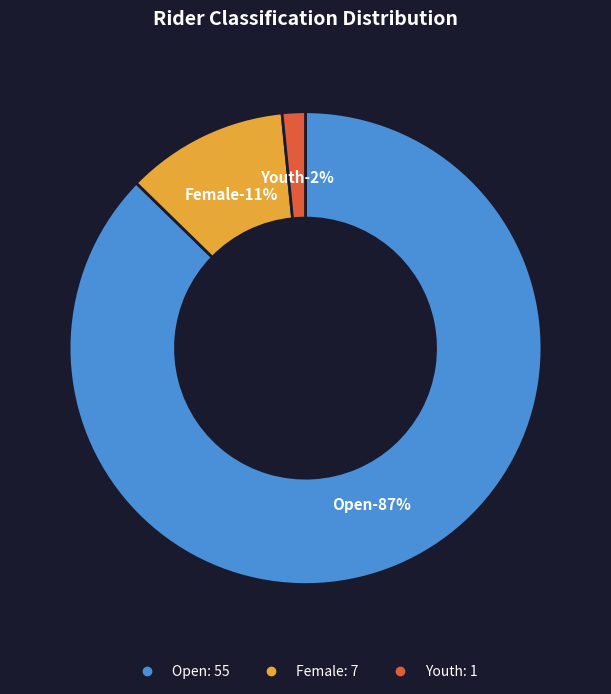

What percentage is the Open slice, to the nearest percent?

87%